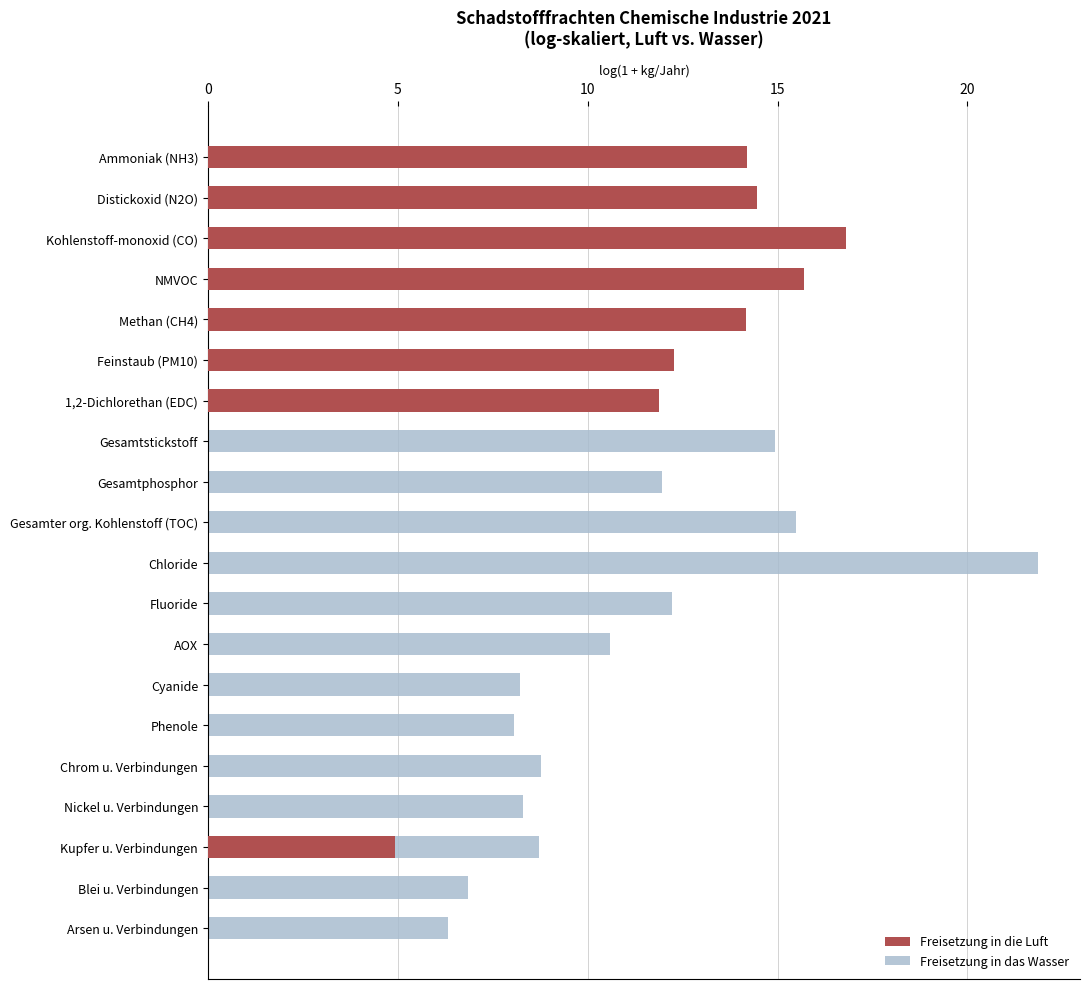

True or false: Freisetzung in die Luft has a value of -7.1 at Gesamter org. Kohlenstoff (TOC).

False